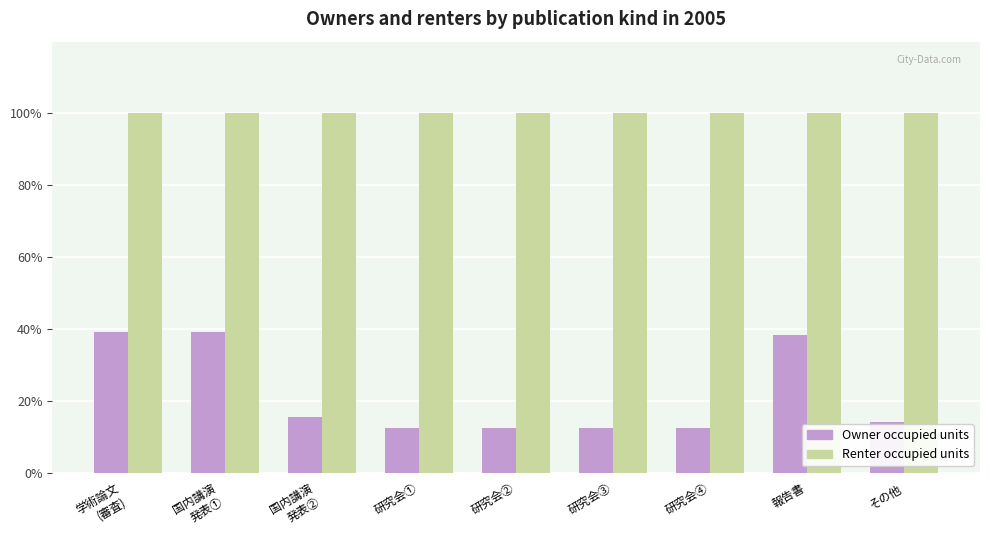

What is the label of the 1st bar from the left?

学術論文
(審査)